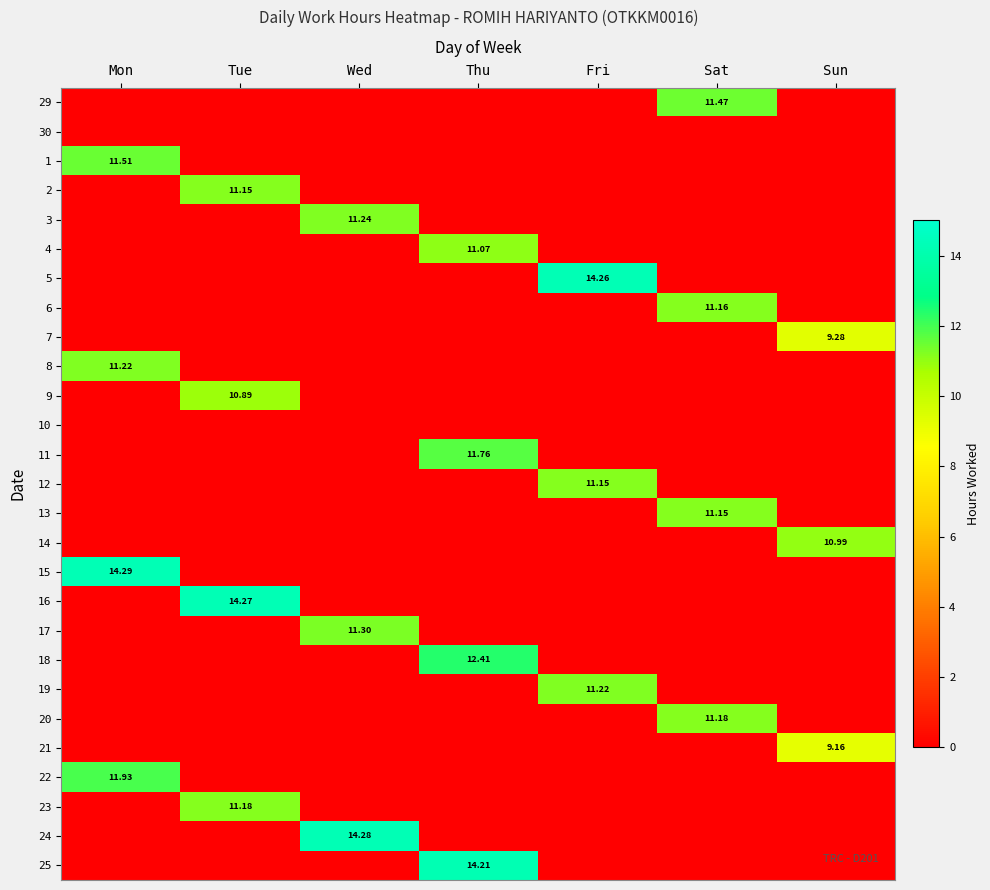

Which category has the highest value in the 17 series?

Wed